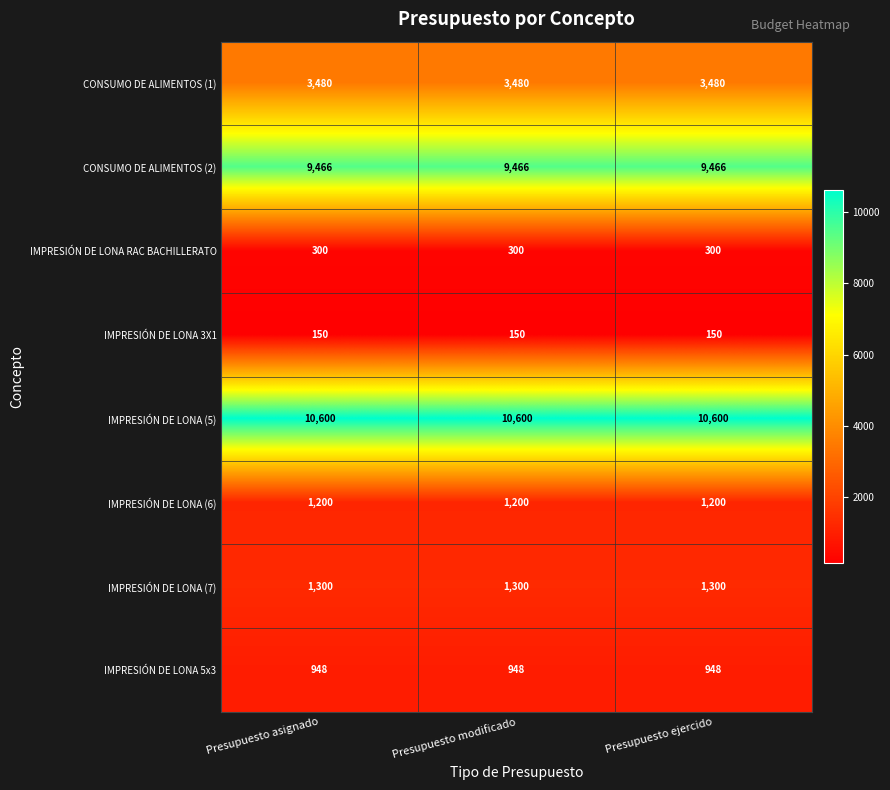

Which series has the largest total across all categories?

IMPRESIÓN DE LONA (5)